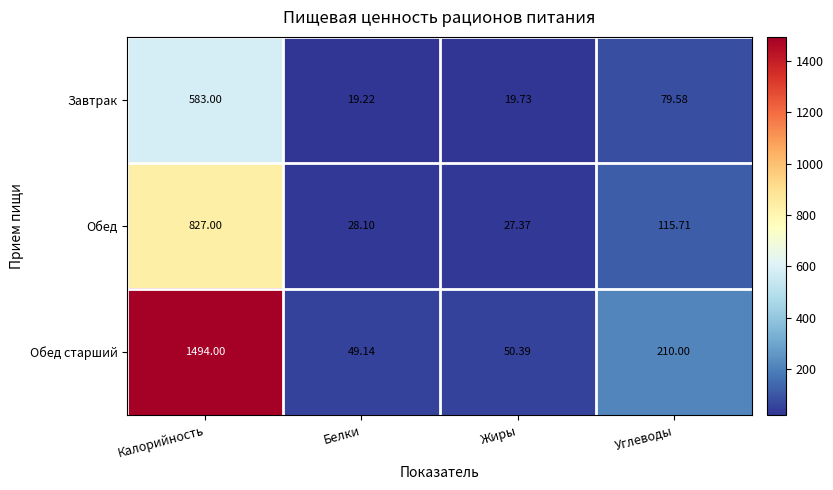

At which label does Завтрак reach its minimum?

Белки